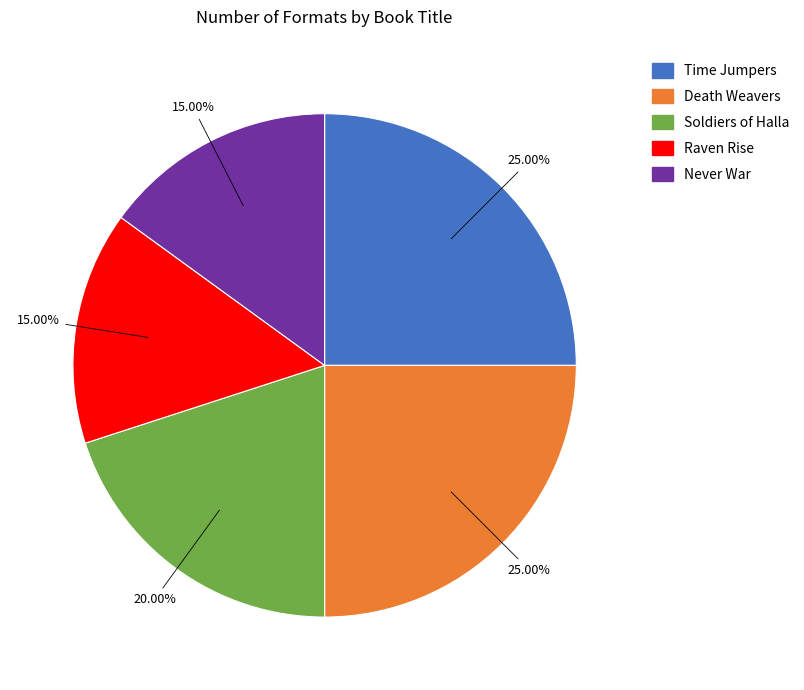

To the nearest percent, what percentage of the pie is Soldiers of Halla?

20%